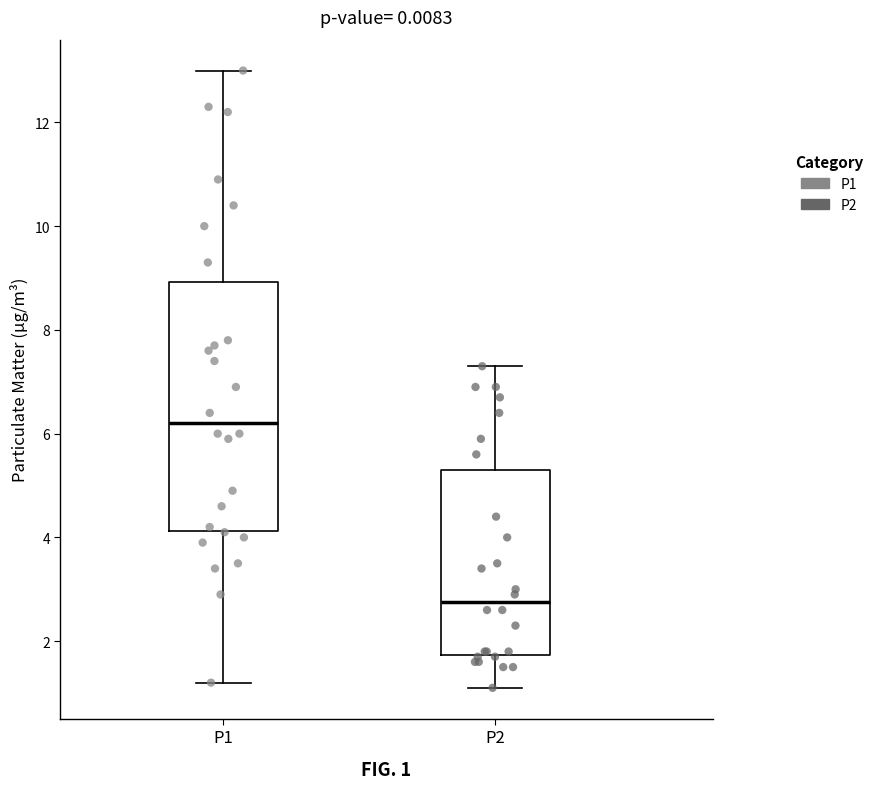

Which box has the lowest median line?

P2